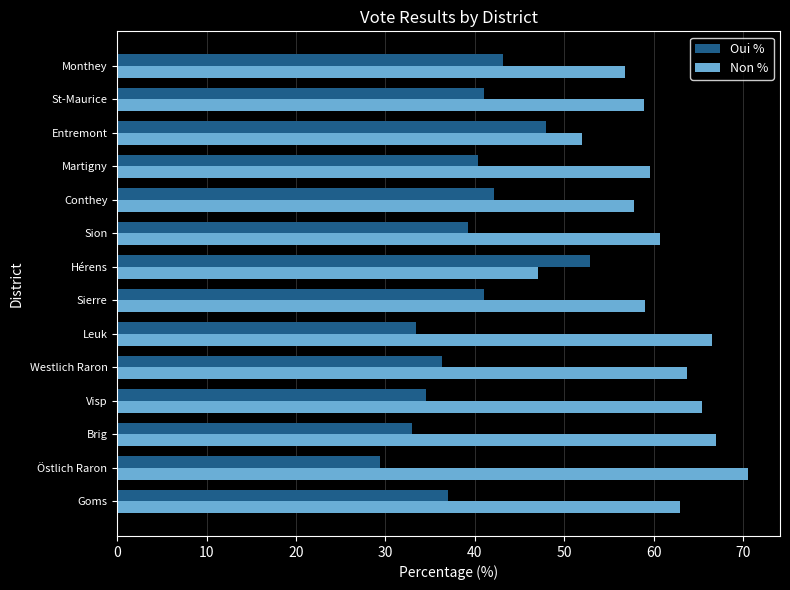

What is the difference between the highest and lowest values at Conthey?

15.6